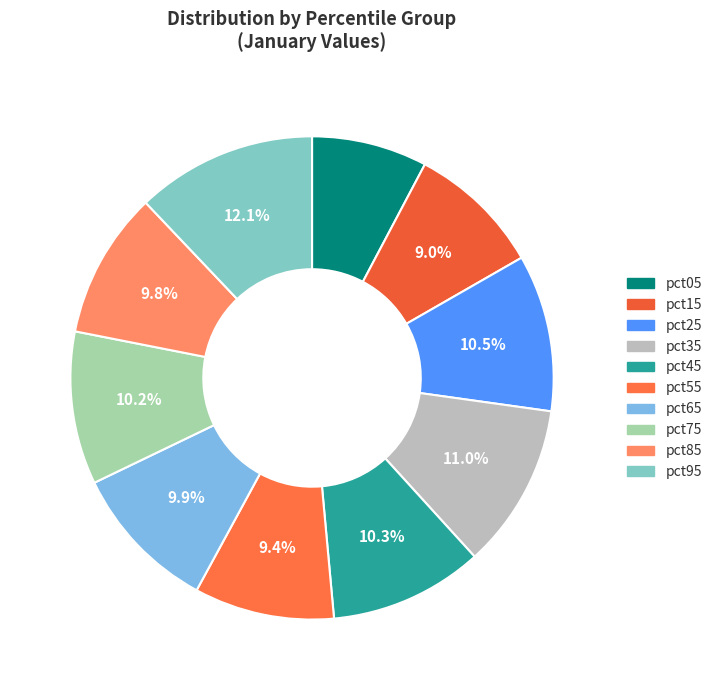

Does pct55 account for over 50% of the chart?

No